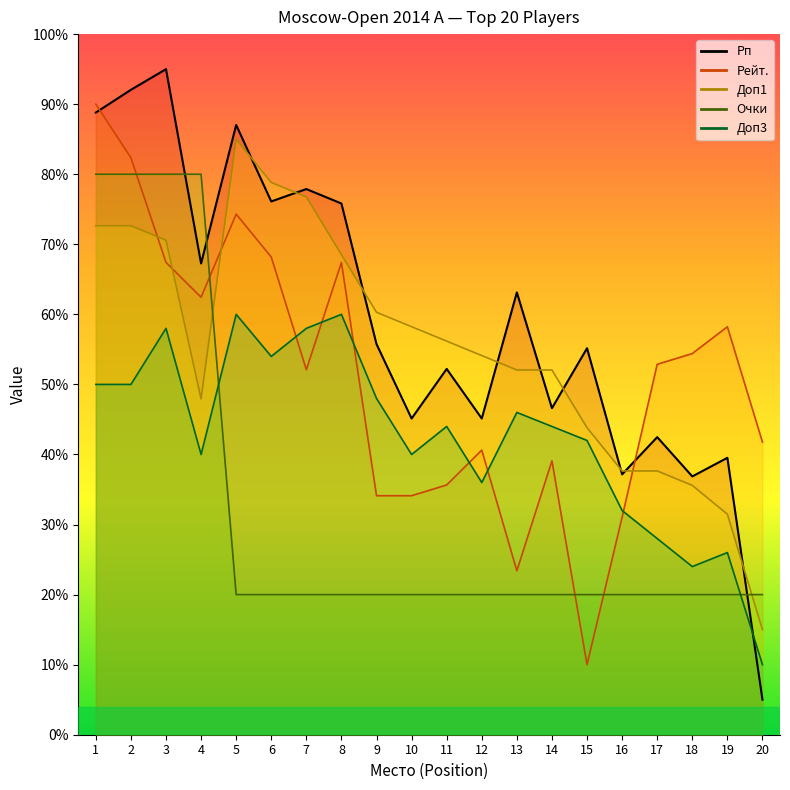

Between 13 and 20, which series saw the biggest shift?

Рп